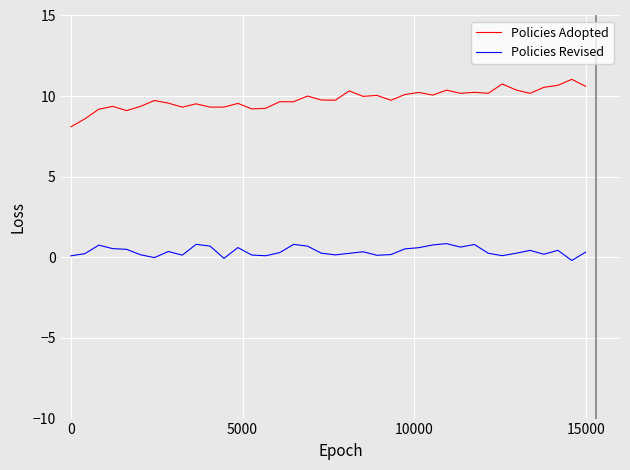

Which series has the largest range (max minus min)?

Policies Adopted